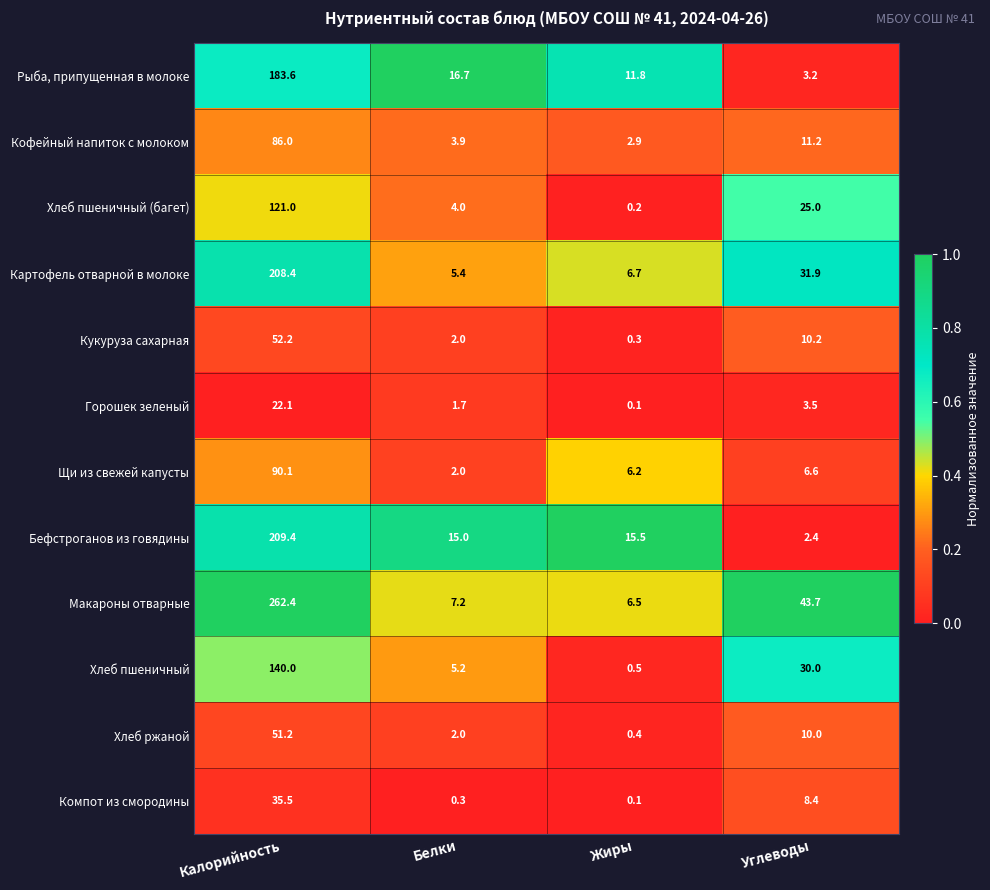

True or false: Хлеб ржаной has a value of 70.0 at Калорийность.

False